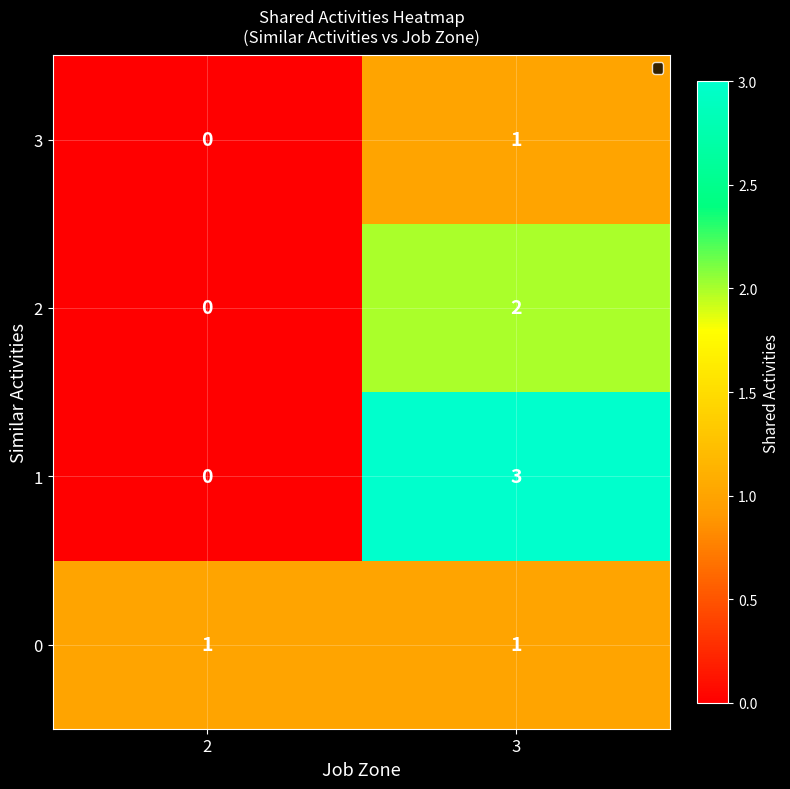

Count the number of data series in this chart.

4